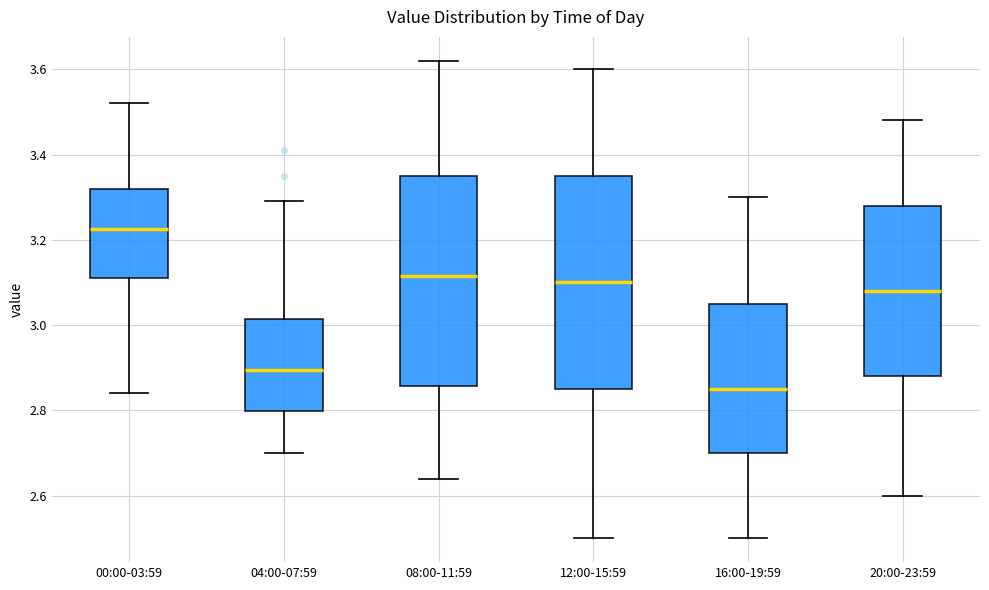

Reading left to right, read every box against the y-axis: the position of its median line, the range the box covers, and the ends of its whiskers. The values are not printed on the chart, so give them approximately, as read against the axis.

00:00-03:59: median 3.22, box 3.12 to 3.32, whiskers 2.84 to 3.52
04:00-07:59: median 2.90, box 2.80 to 3.02, whiskers 2.70 to 3.30
08:00-11:59: median 3.12, box 2.86 to 3.36, whiskers 2.64 to 3.62
12:00-15:59: median 3.10, box 2.86 to 3.36, whiskers 2.50 to 3.60
16:00-19:59: median 2.86, box 2.70 to 3.06, whiskers 2.50 to 3.30
20:00-23:59: median 3.08, box 2.88 to 3.28, whiskers 2.60 to 3.48